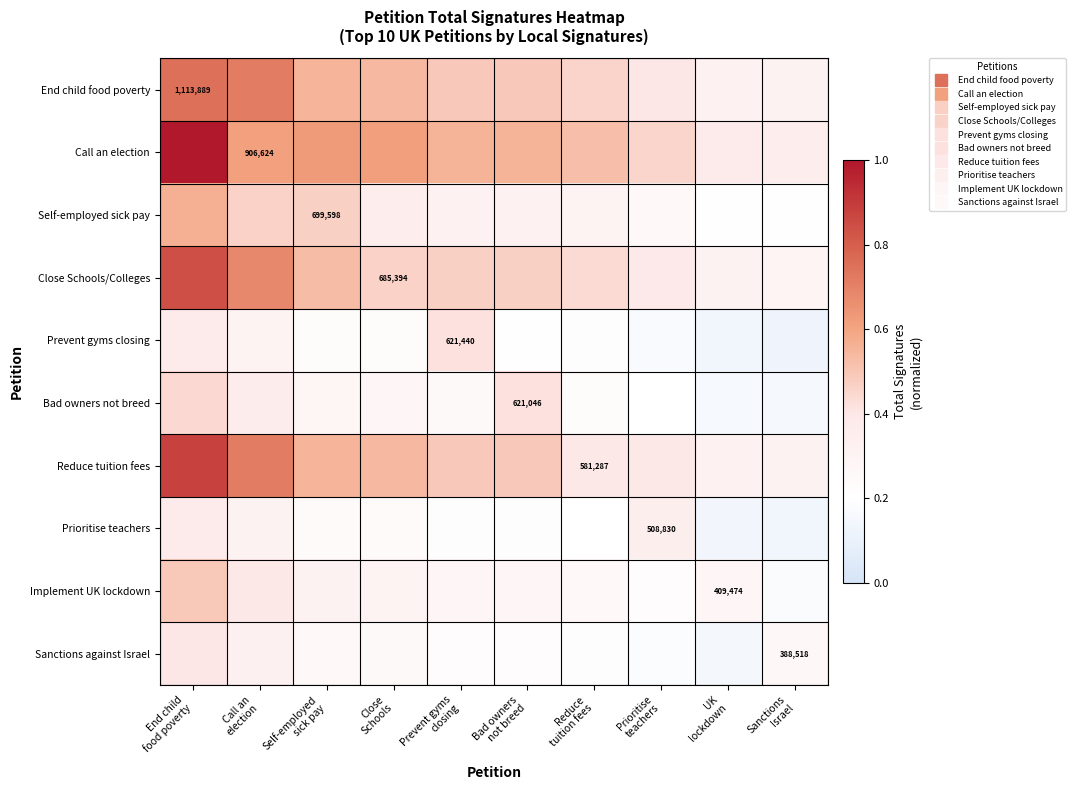

What is the maximum value for Prevent gyms closing?

0.4